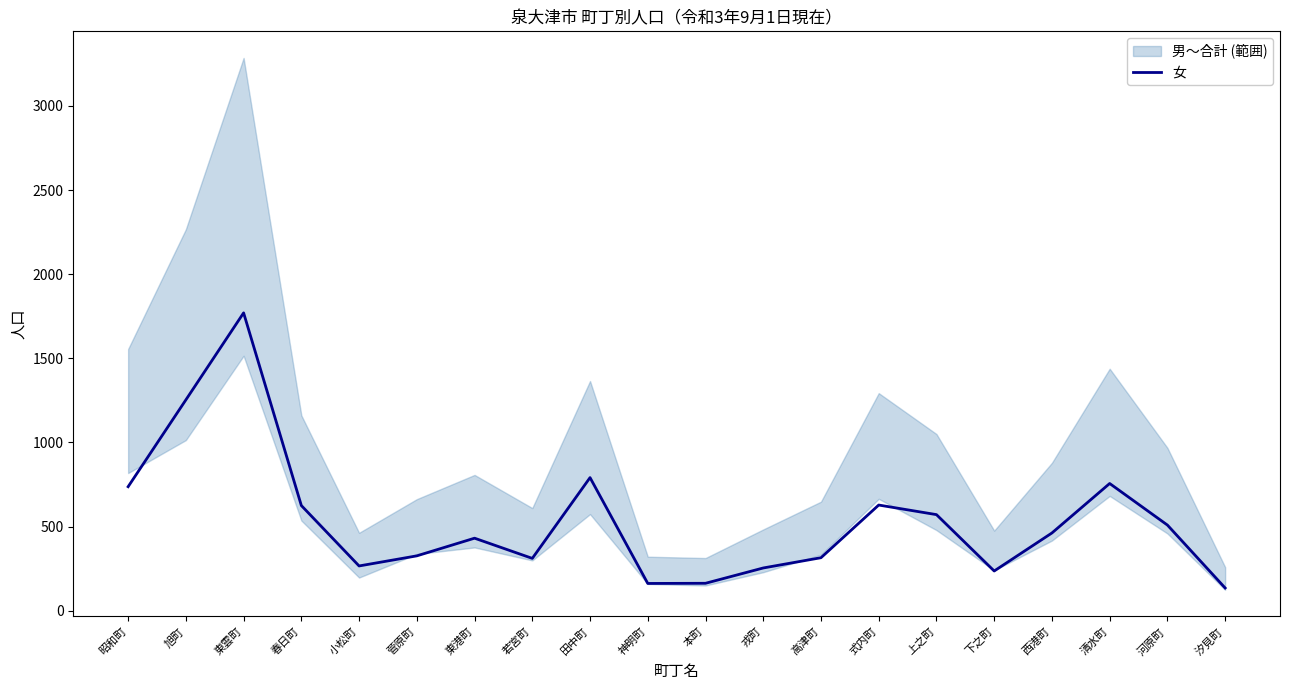

How many lines are shown in the chart?

1